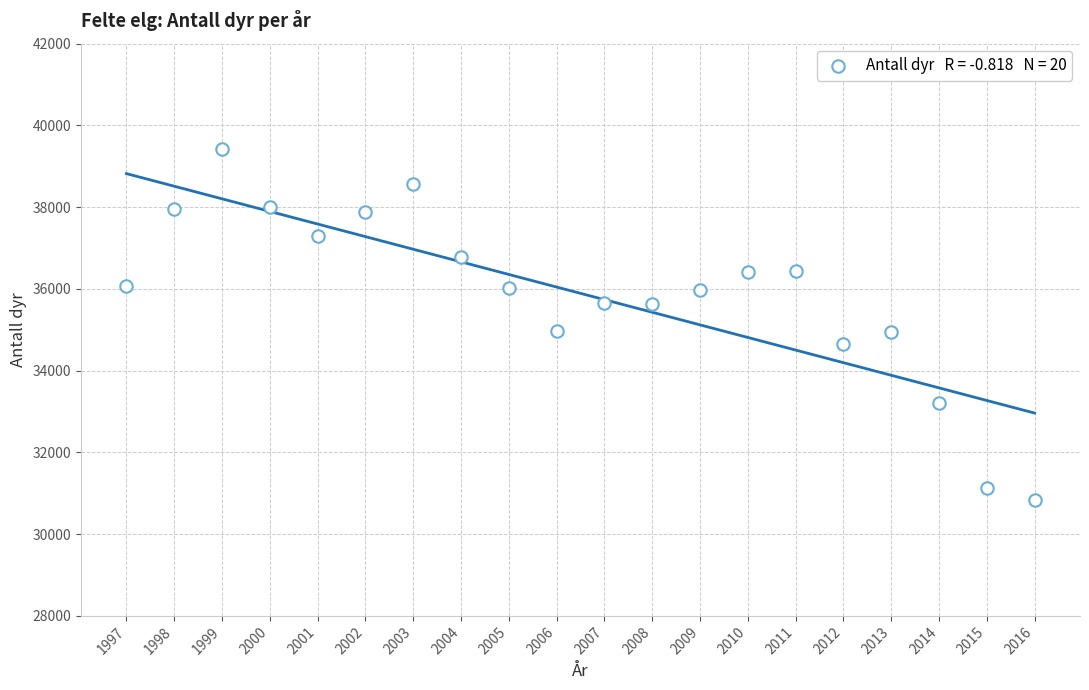

What is the range of X values (max minus min)?

19